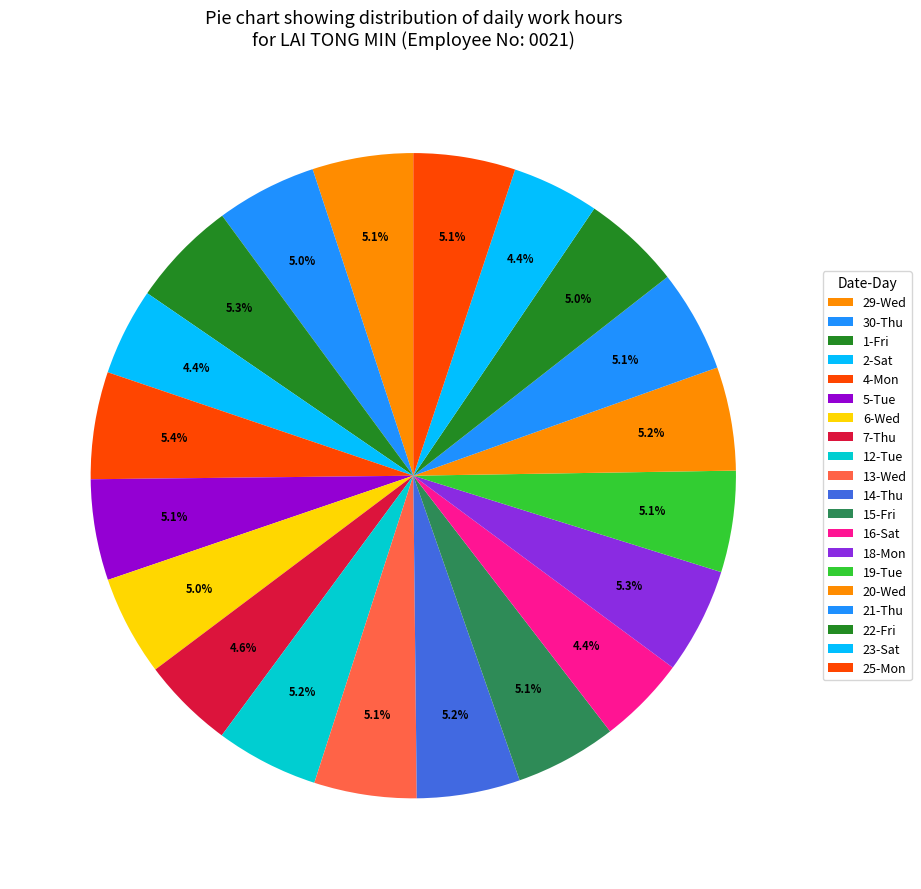

To the nearest percent, what is the difference between the largest and smallest slice percentages?

1%